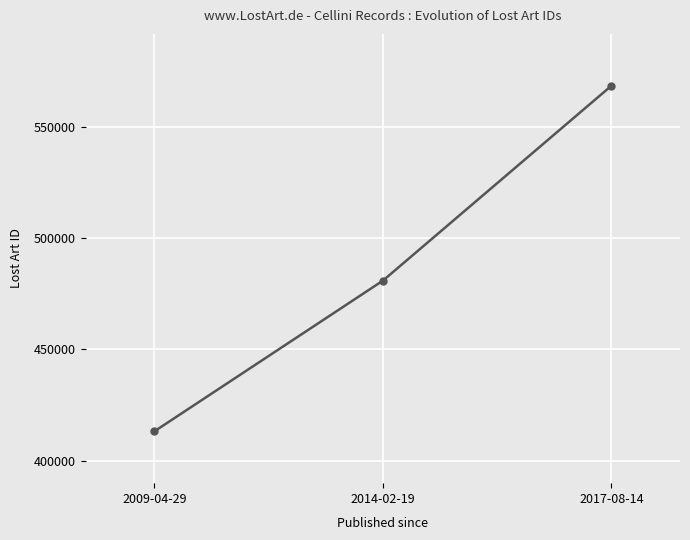

What is the sum of the values at 2009-04-29 and 2014-02-19?

894045